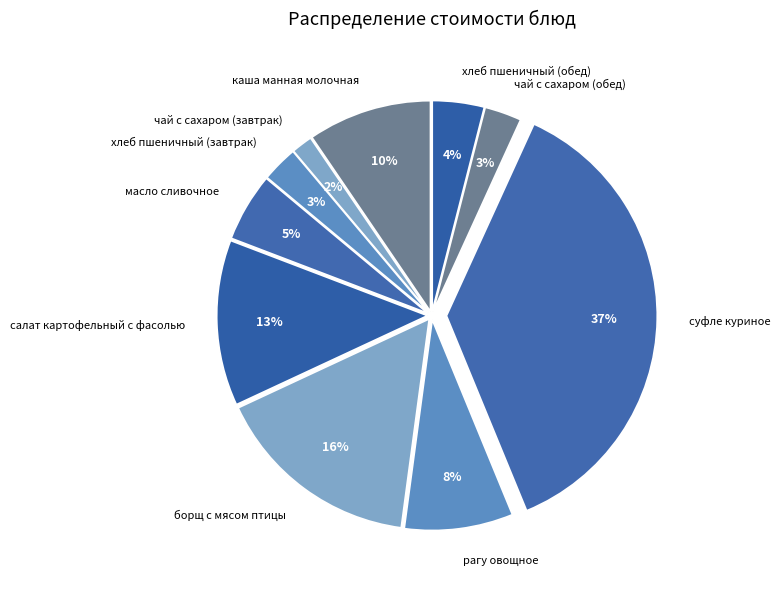

What percentage is the хлеб пшеничный (завтрак) slice, to the nearest percent?

3%